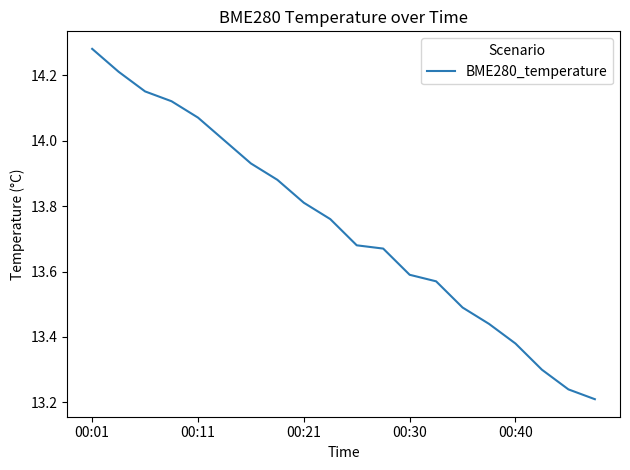

Which label corresponds to the largest value in the chart?

00:01